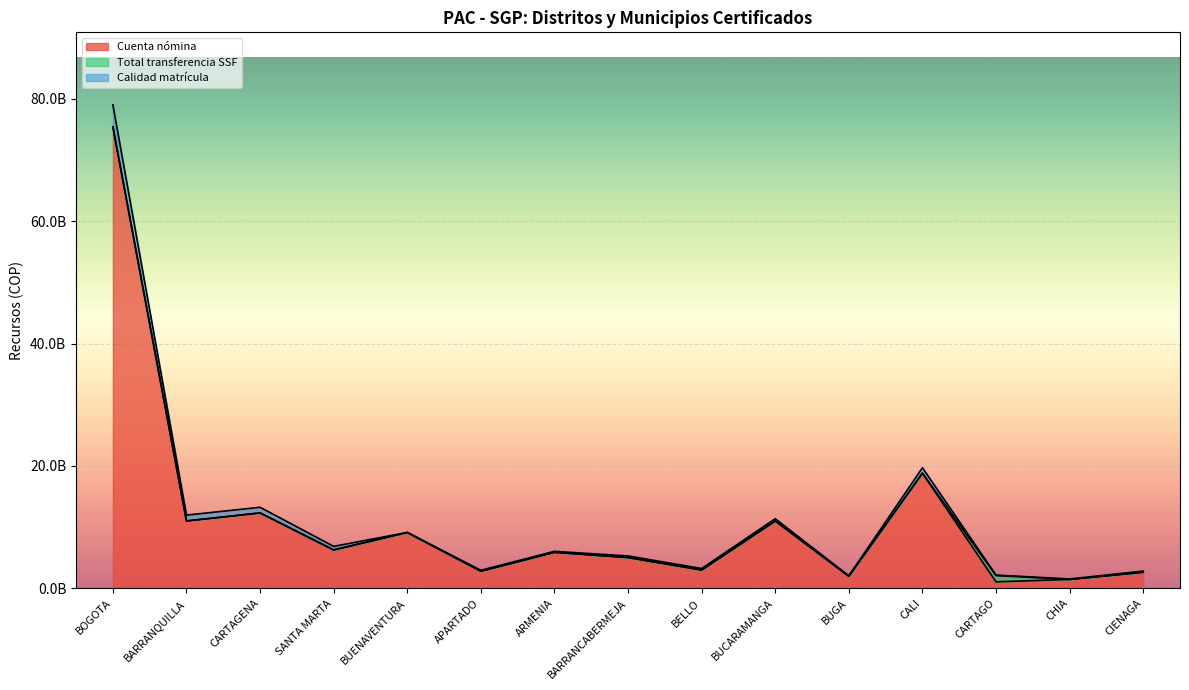

What is the total value across all series at BARRANCABERMEJA?

5293542003